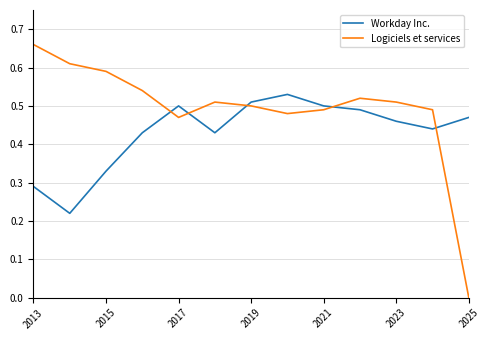

How many lines are shown in the chart?

2